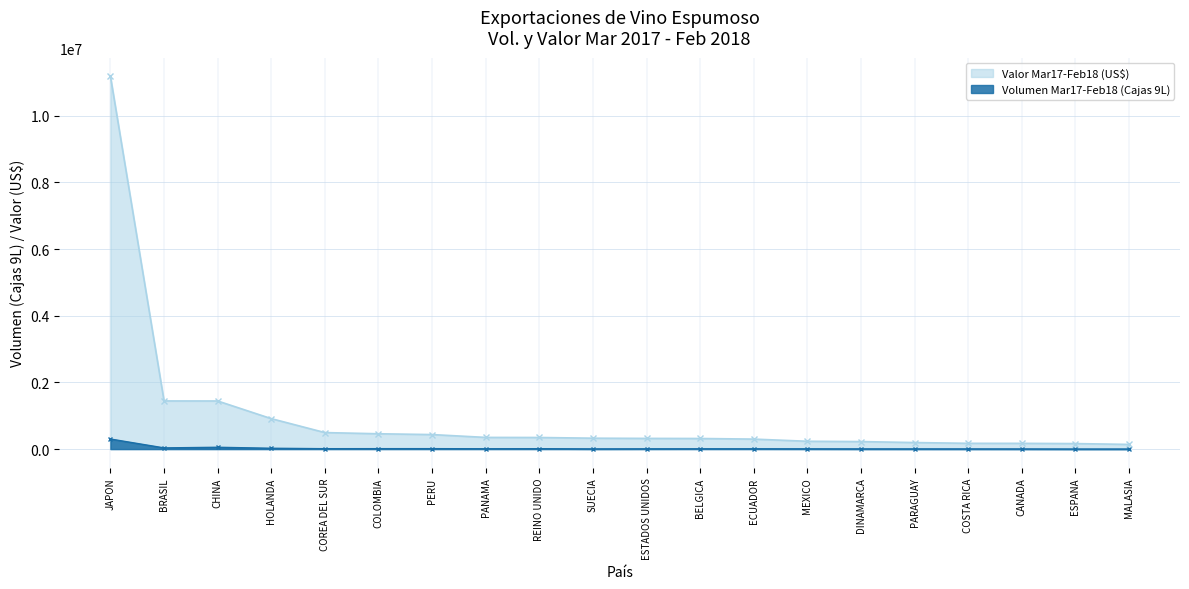

Does the chart display data point markers on the line(s)?

Yes